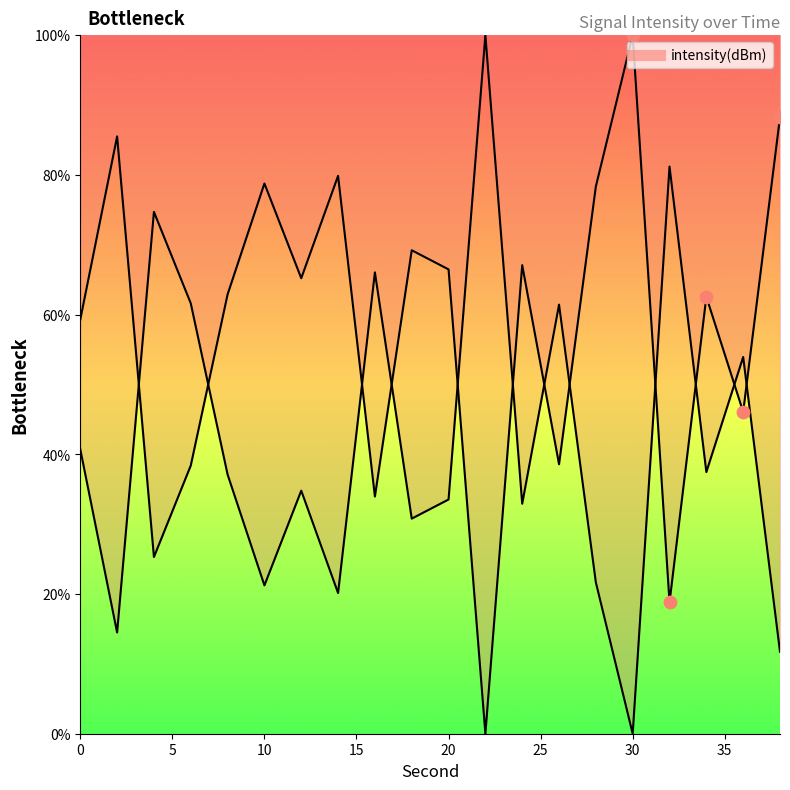

What is the change in value from 10 to 14?

+1.1